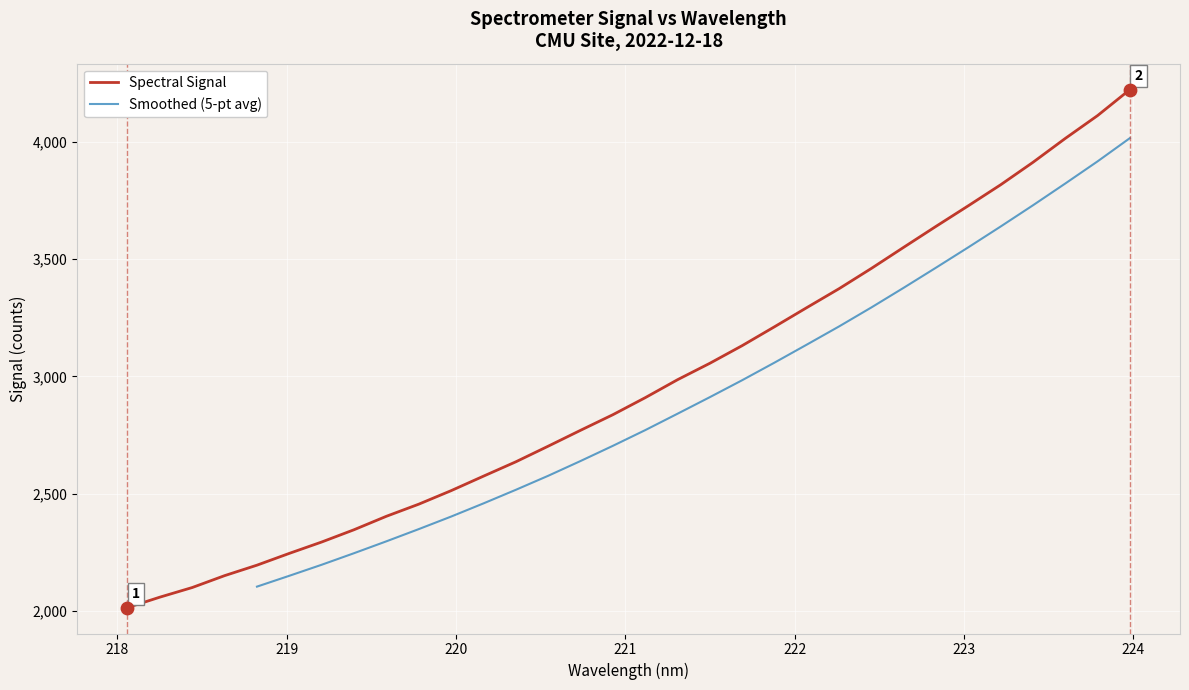

Approximately how many times larger is the value at 221.8812 compared to 223.2172?

0.8